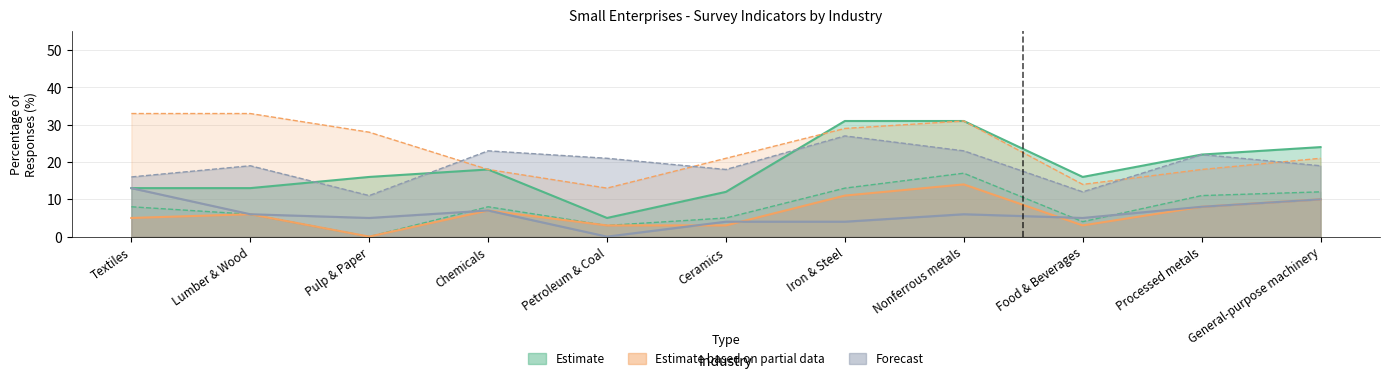

How many data points in Inventory Level (A) are less than 21?

4